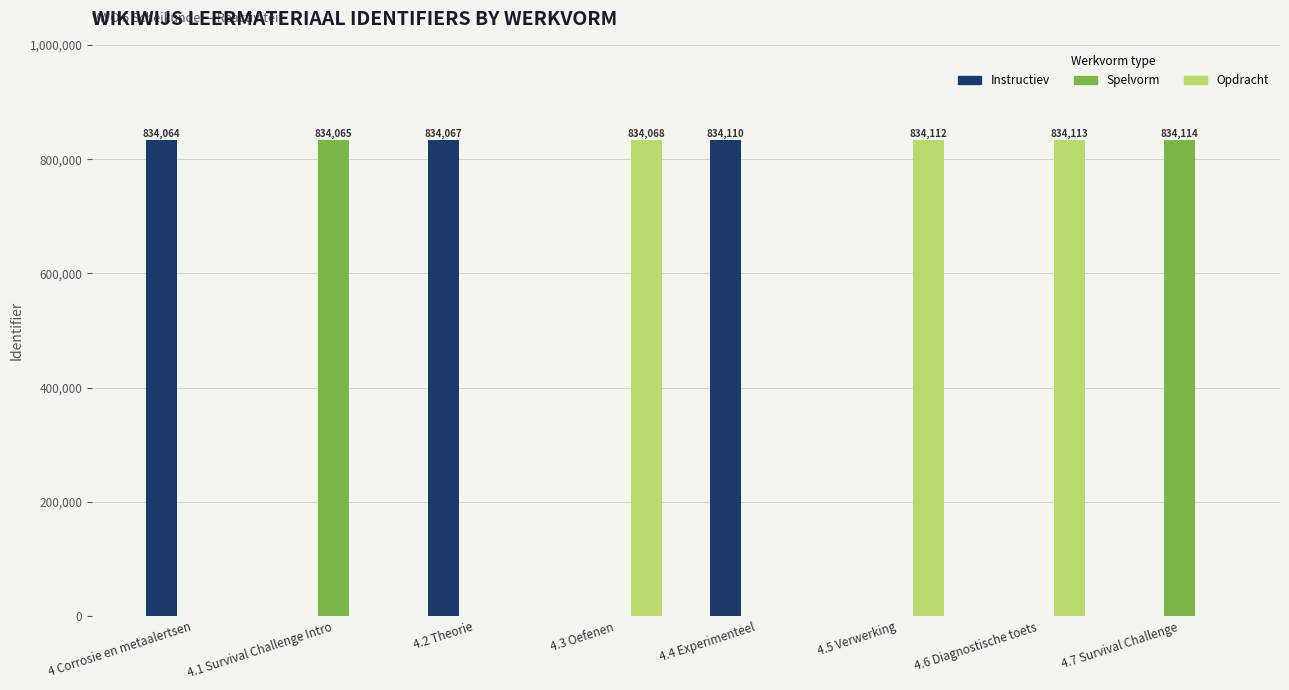

The value of Spelvorm at 4.1 Survival Challenge Intro is 1434450. True or false?

False